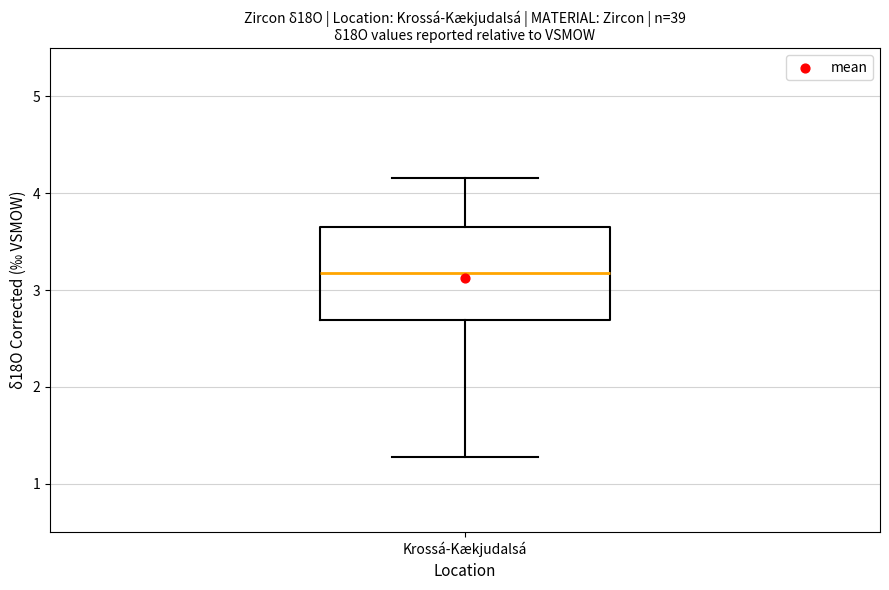

Transcribe this box plot: give where the median line is, the range the box spans, and where the two whiskers end, as read against the y-axis. The values are not printed on the chart, so give them approximately, as read against the axis.

median 3.2, box 2.7 to 3.7, whiskers 1.3 to 4.2